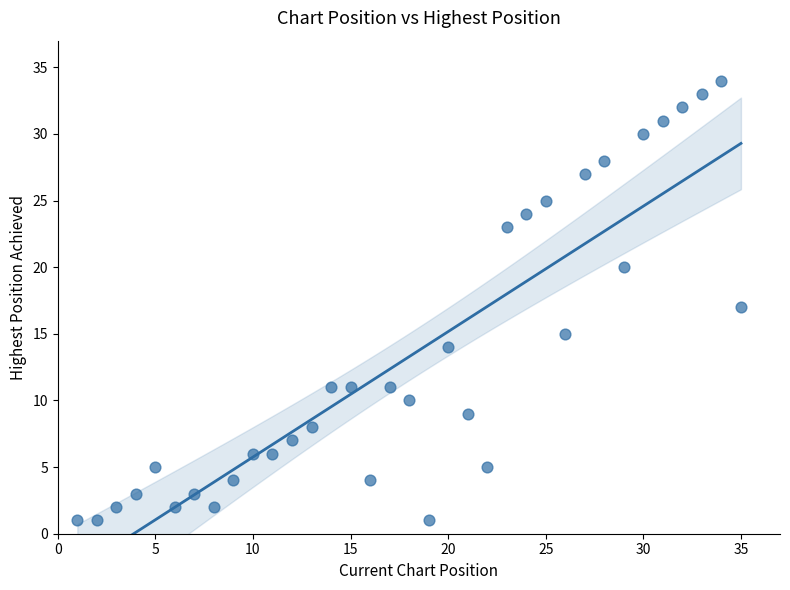

What is the range of Y values (max minus min)?

33